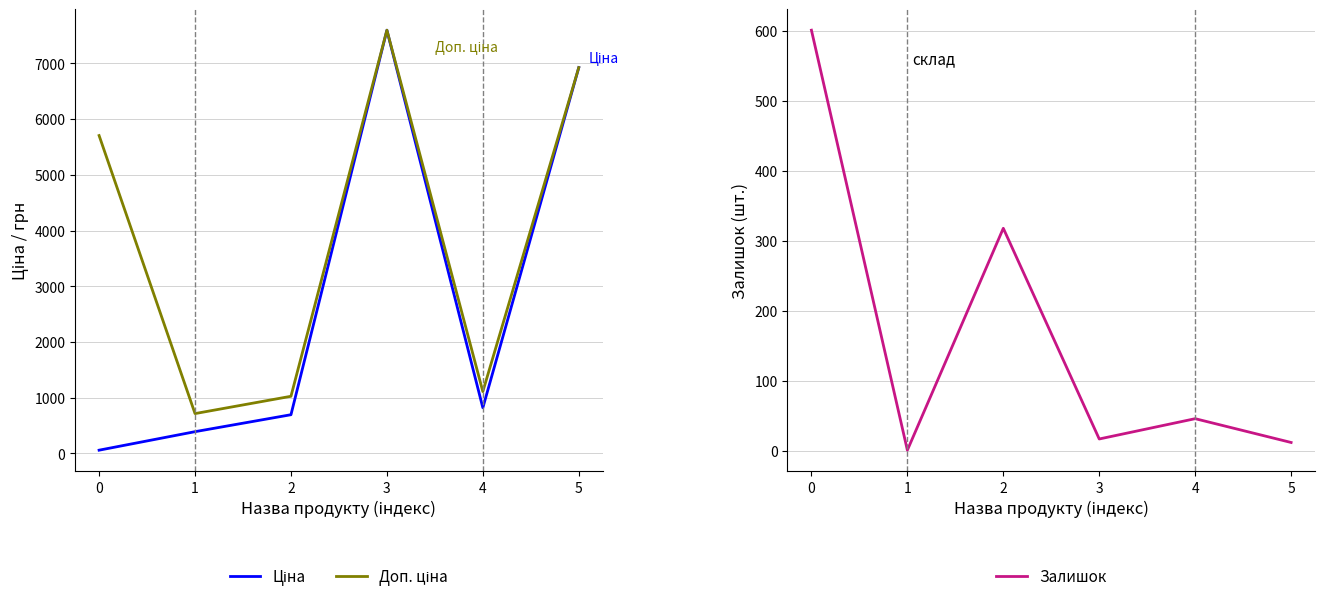

At which label is Залишок closest to 301?

2